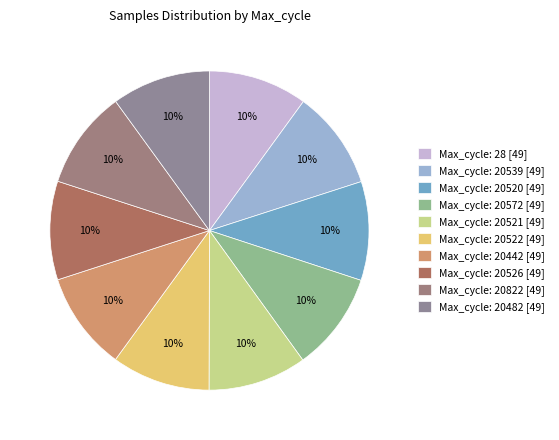

Is there a majority slice in this chart?

No